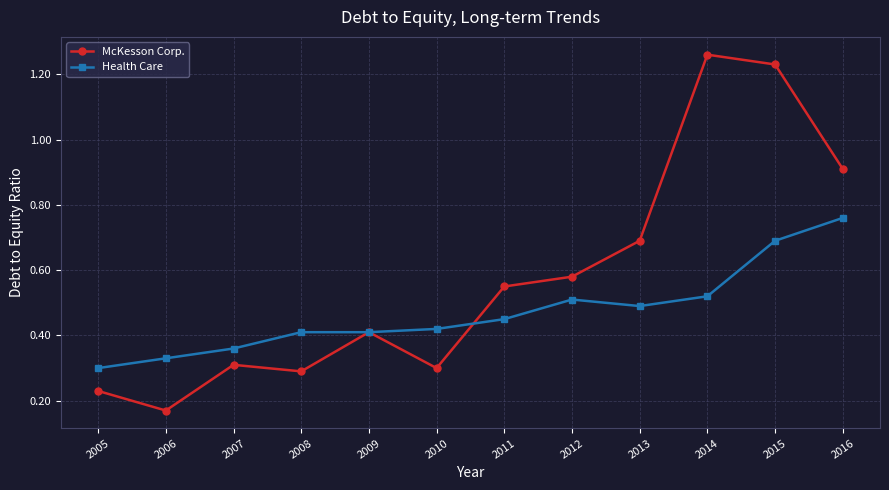

What is the difference between the highest and lowest values at 2008?

0.1